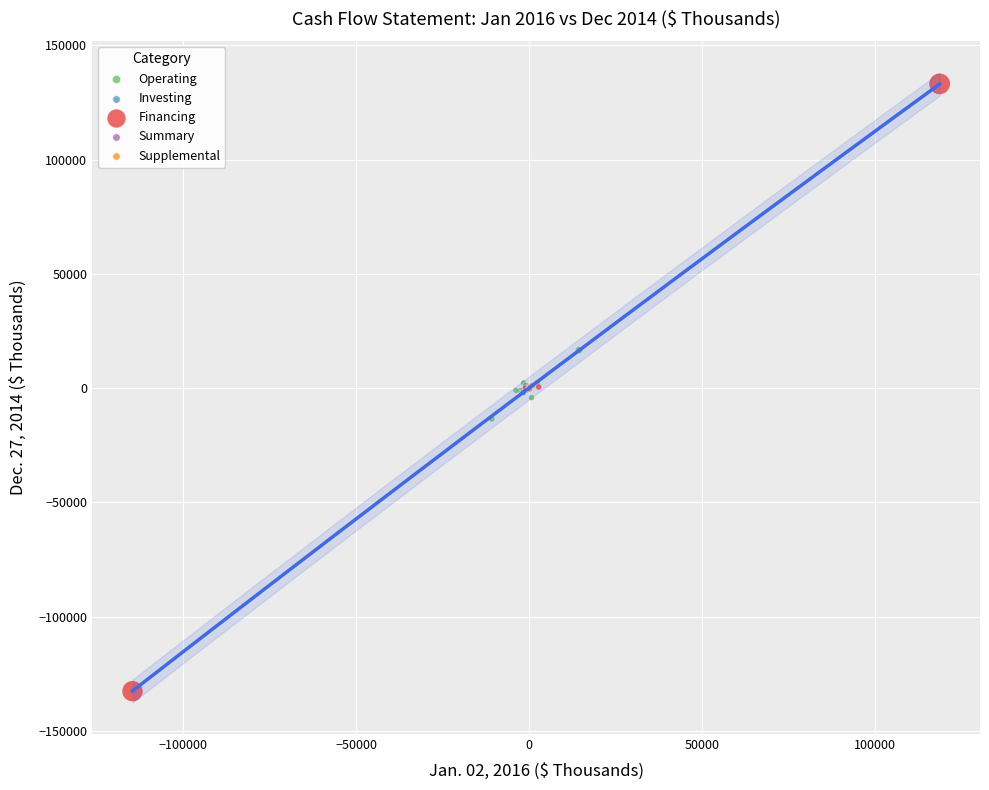

Which series reaches the minimum Y coordinate?

Financing